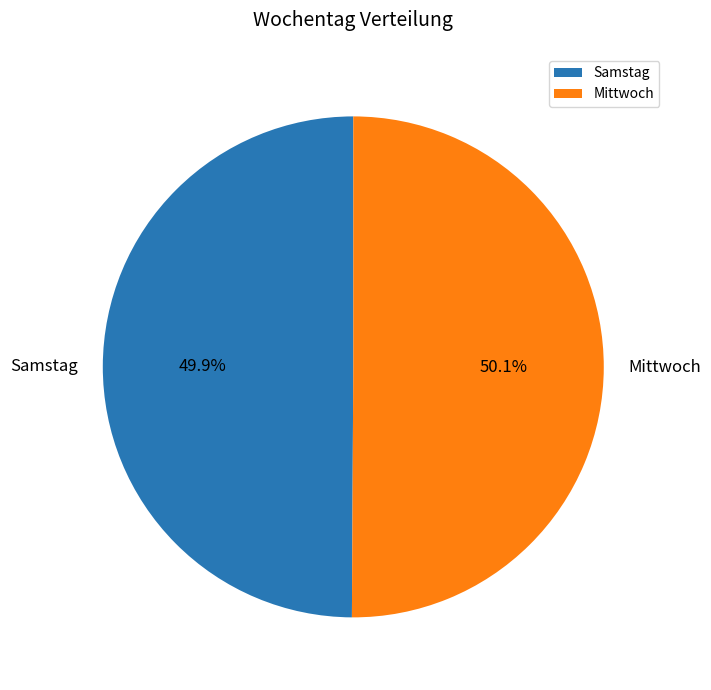

What percentage do Samstag and Mittwoch together represent?

100.0%